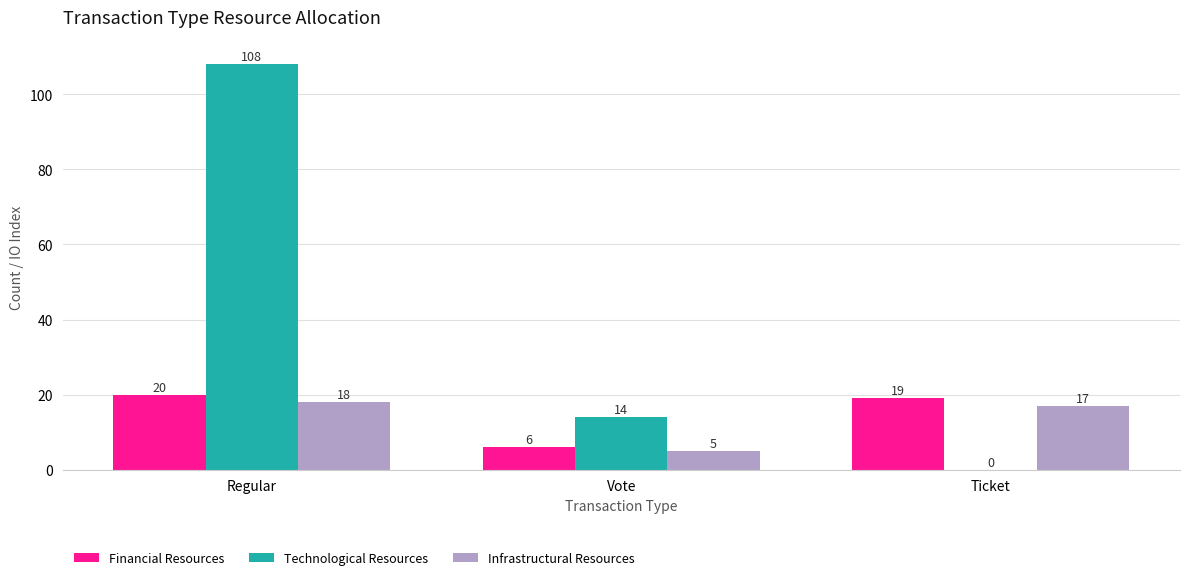

Reading left to right, what are all the values shown in this chart?

Financial Resources: 20	6	19
Technological Resources: 108	14	0
Infrastructural Resources: 18	5	17